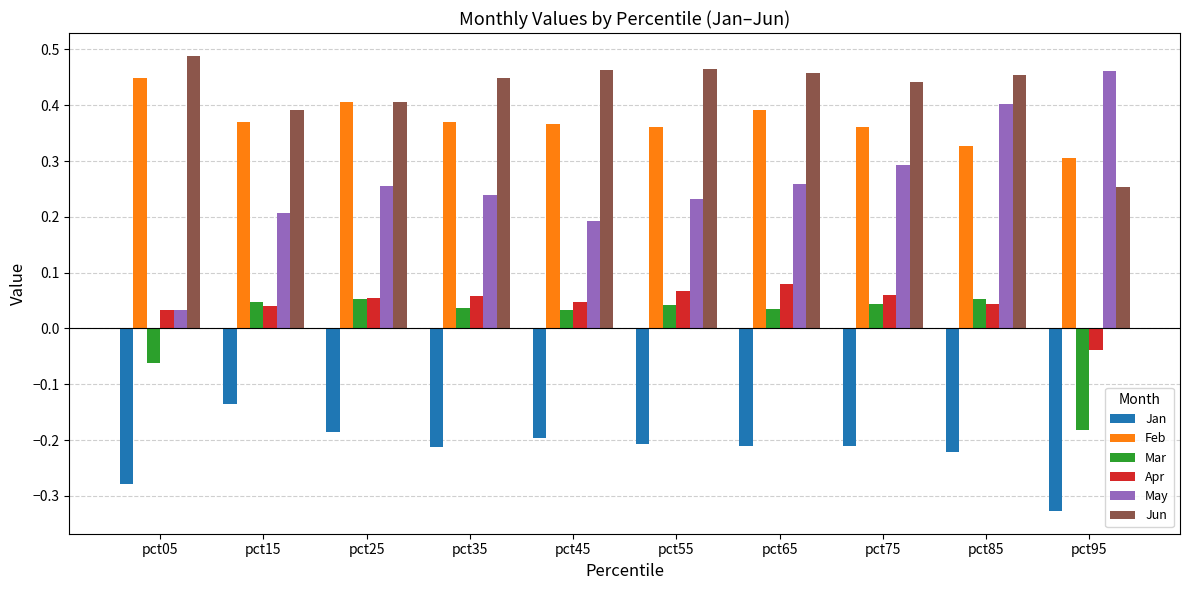

Is the value of Jan at pct35 greater than the value of Jun at pct35?

No